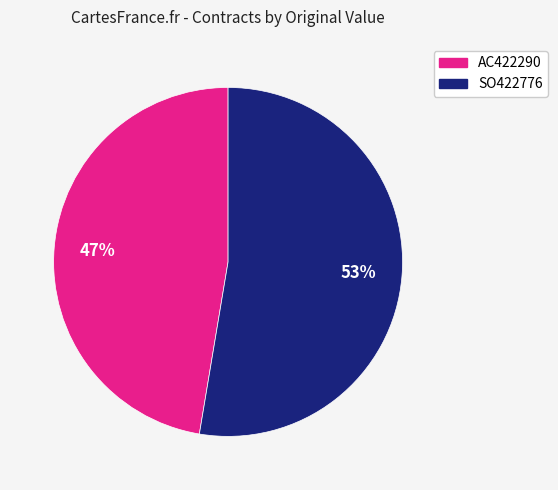

Count the number of slices in the pie.

2